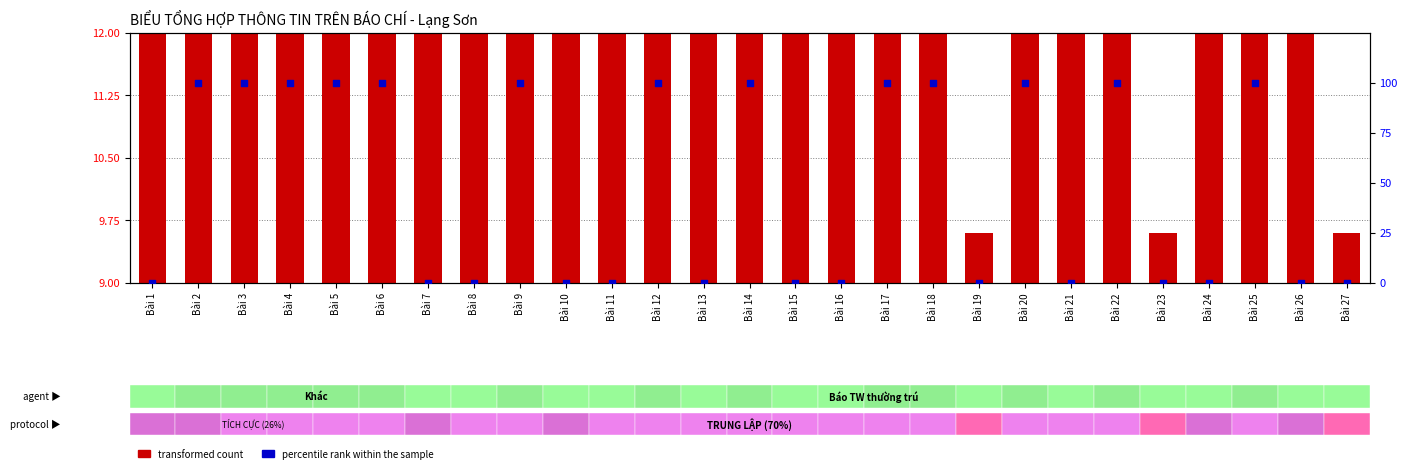

Which series contains the lowest Y value?

percentile rank within the sample